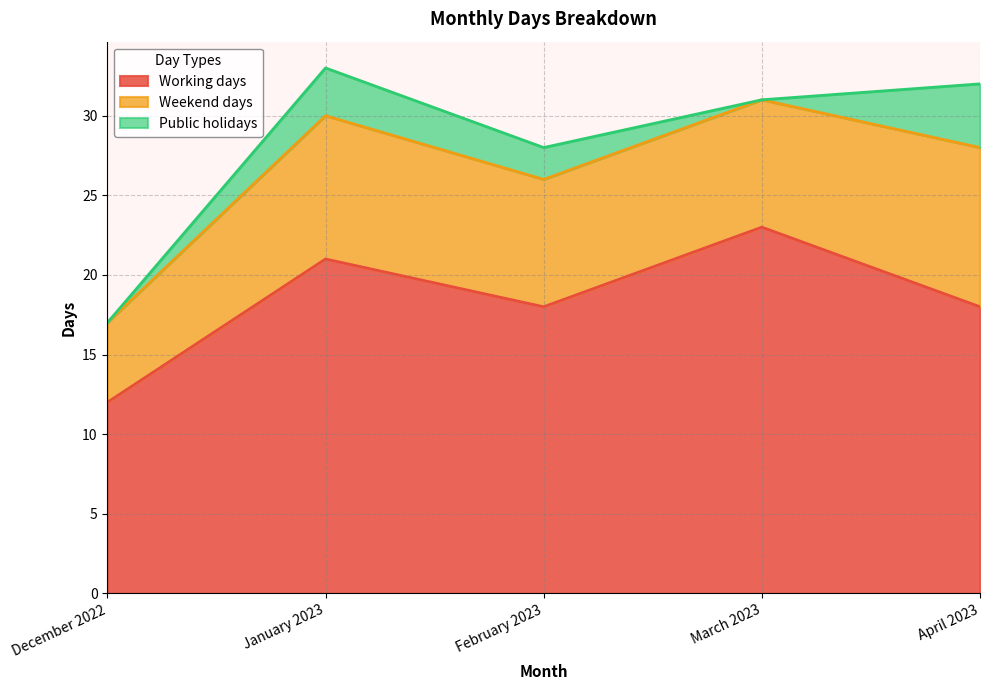

Which series has the largest total across all categories?

Working days